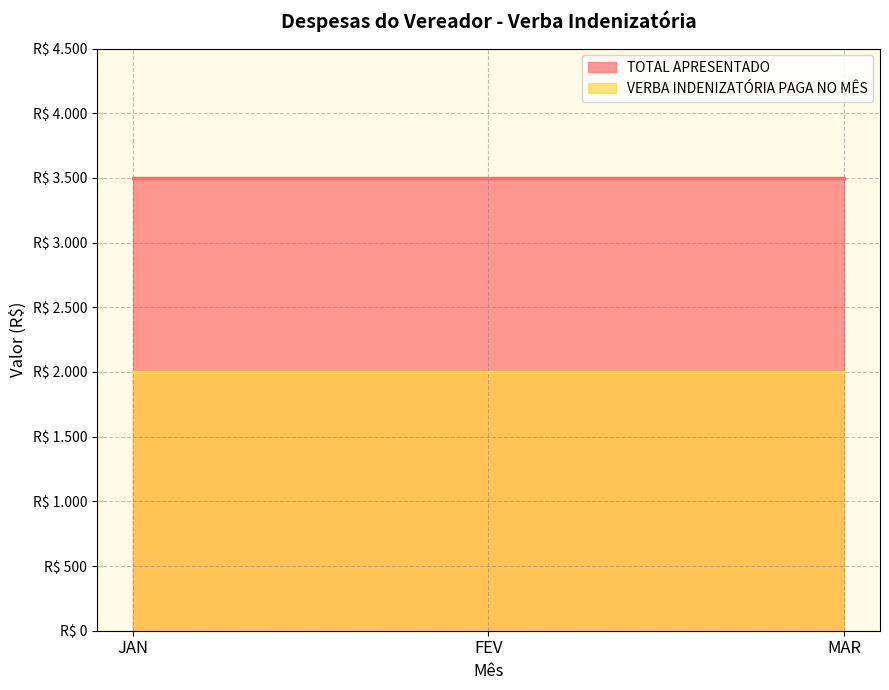

Is the value of TOTAL APRESENTADO at JAN greater than the value of VERBA INDENIZATÓRIA PAGA NO MÊS at FEV?

Yes